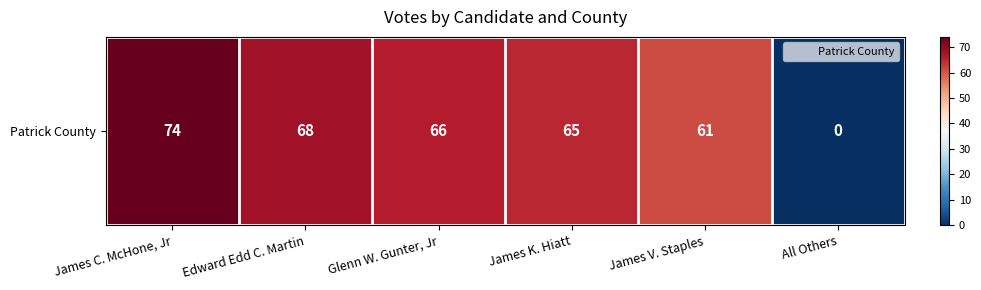

Which category has the highest value across all series?

James C. McHone, Jr